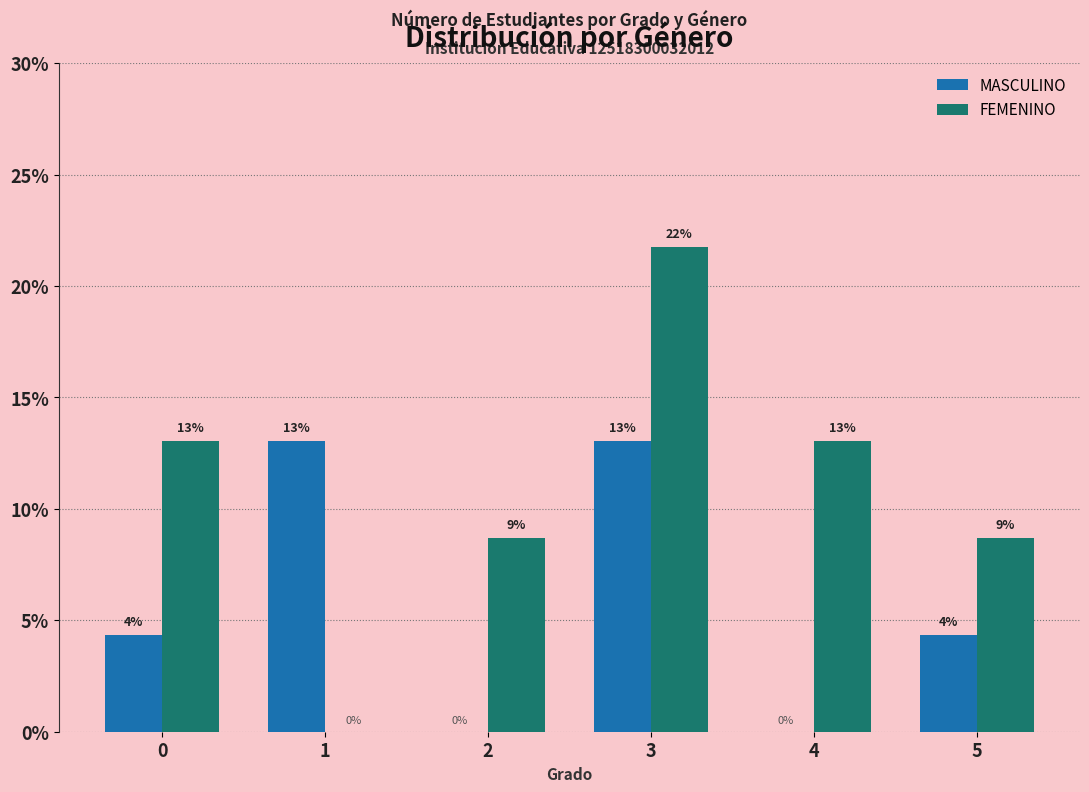

What is the maximum value shown in the chart?

21.7